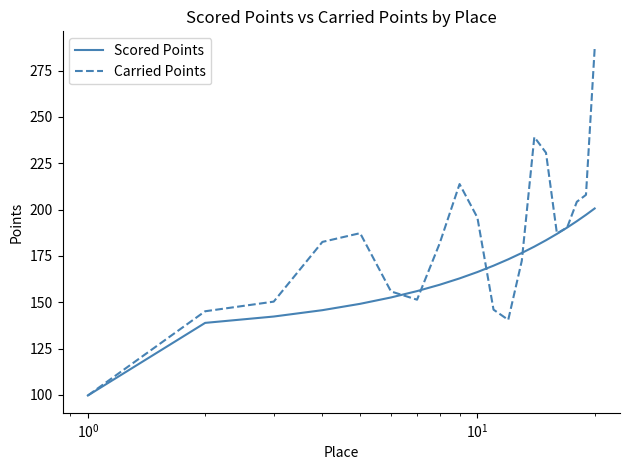

Which series has the largest total across all categories?

Carried Points